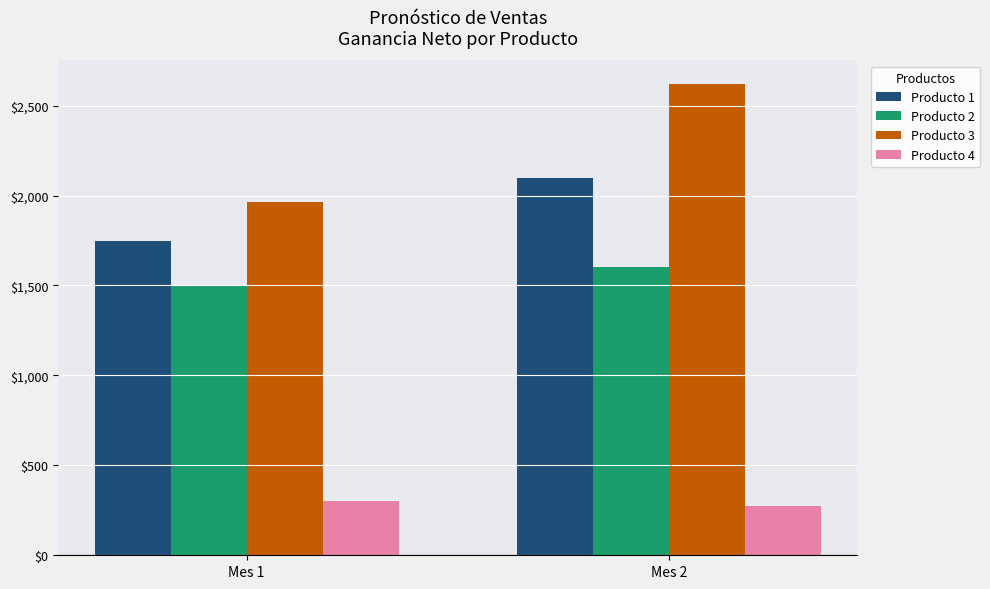

Which series has the largest total across all categories?

Producto 3